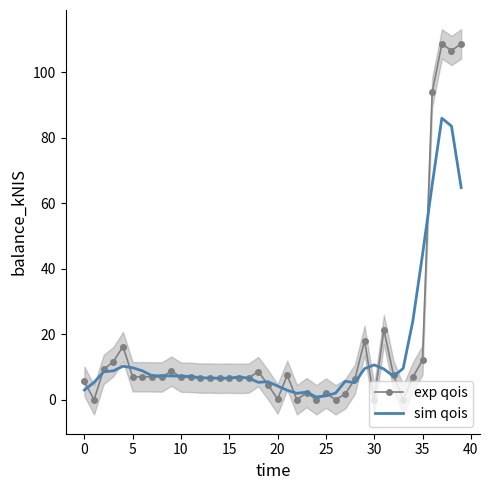

The exp qois series shows 0.2 at 20. True or false?

True